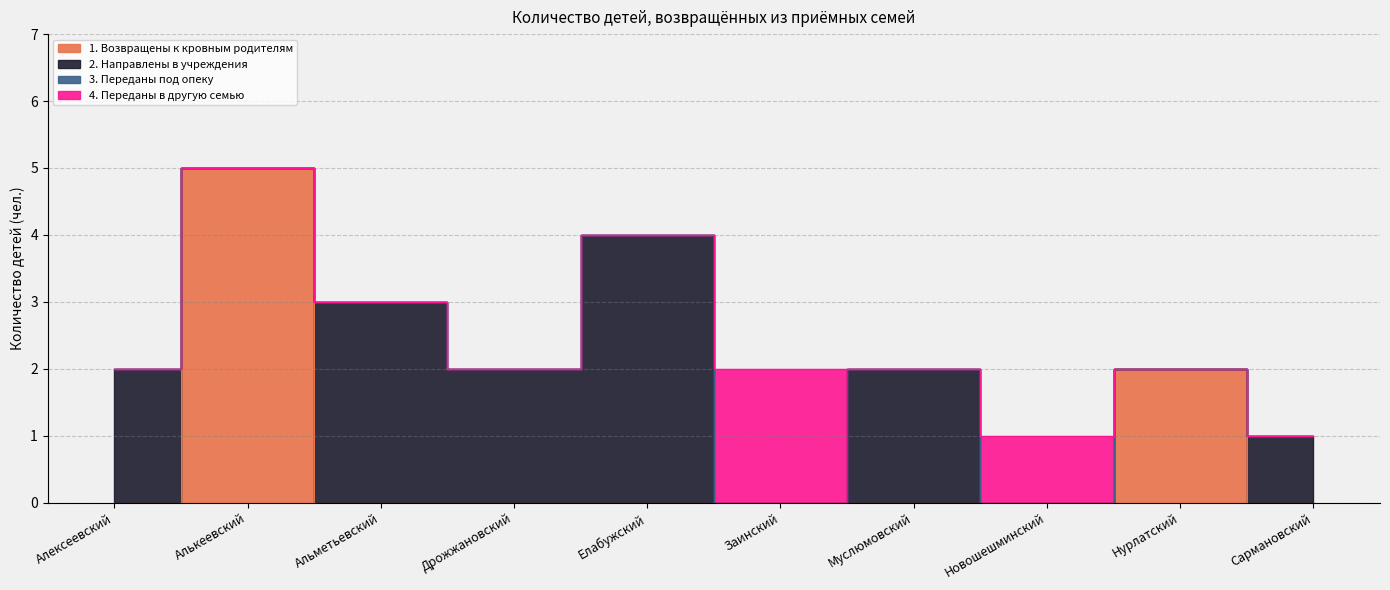

What position from the left is Муслюмовский?

7